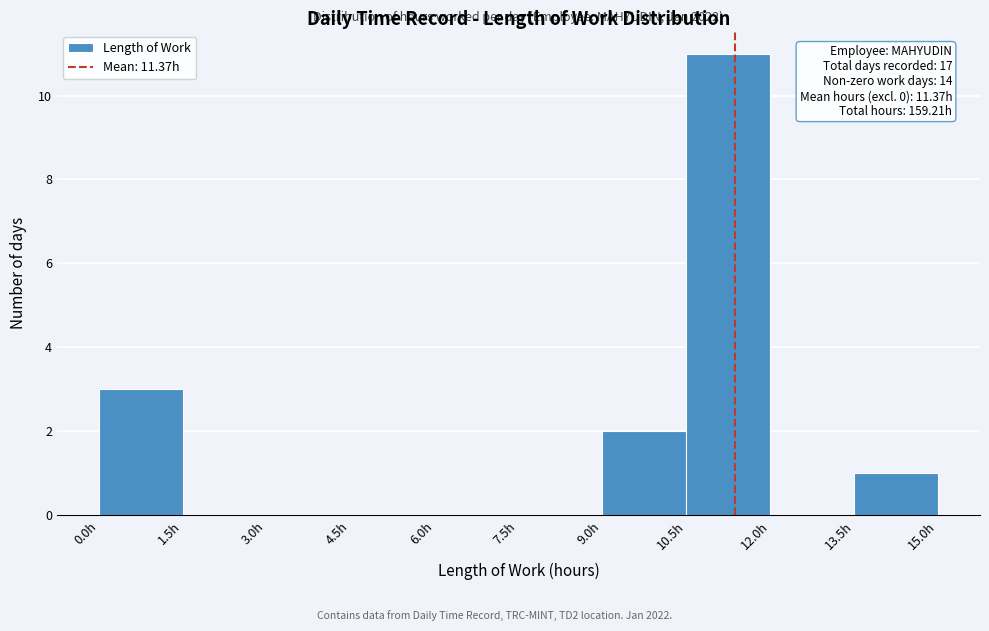

Over which range of the x-axis is the bar tallest?

10.5 to 12.0